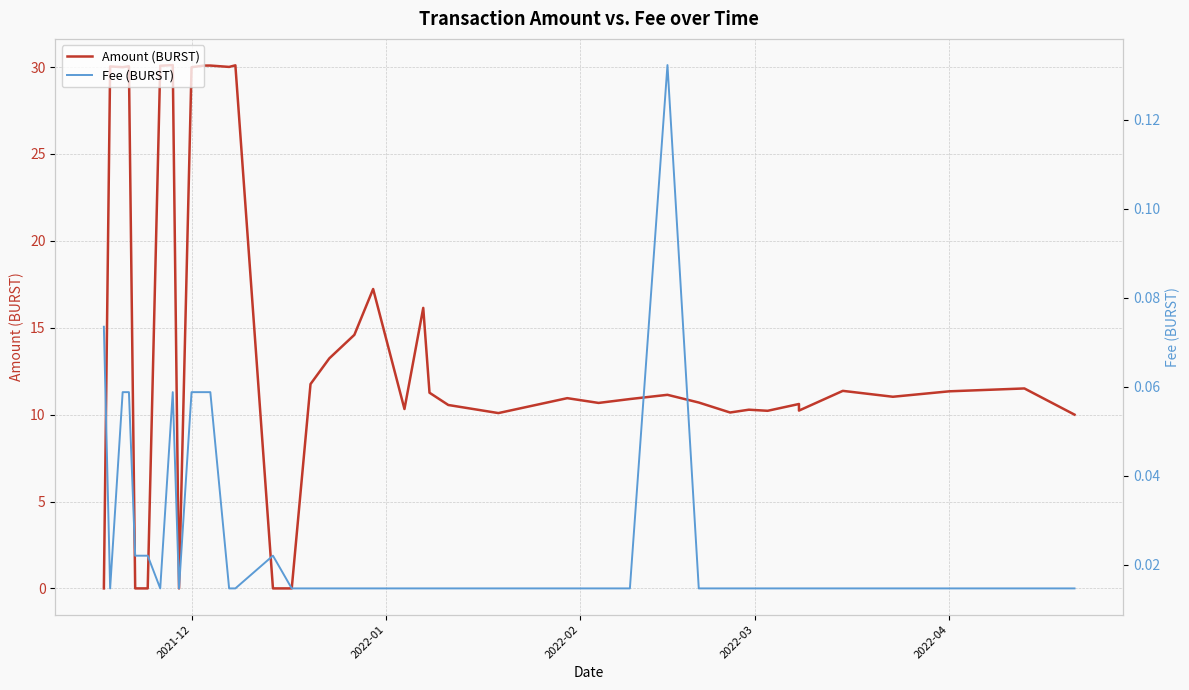

Does the chart display data point markers on the line(s)?

No